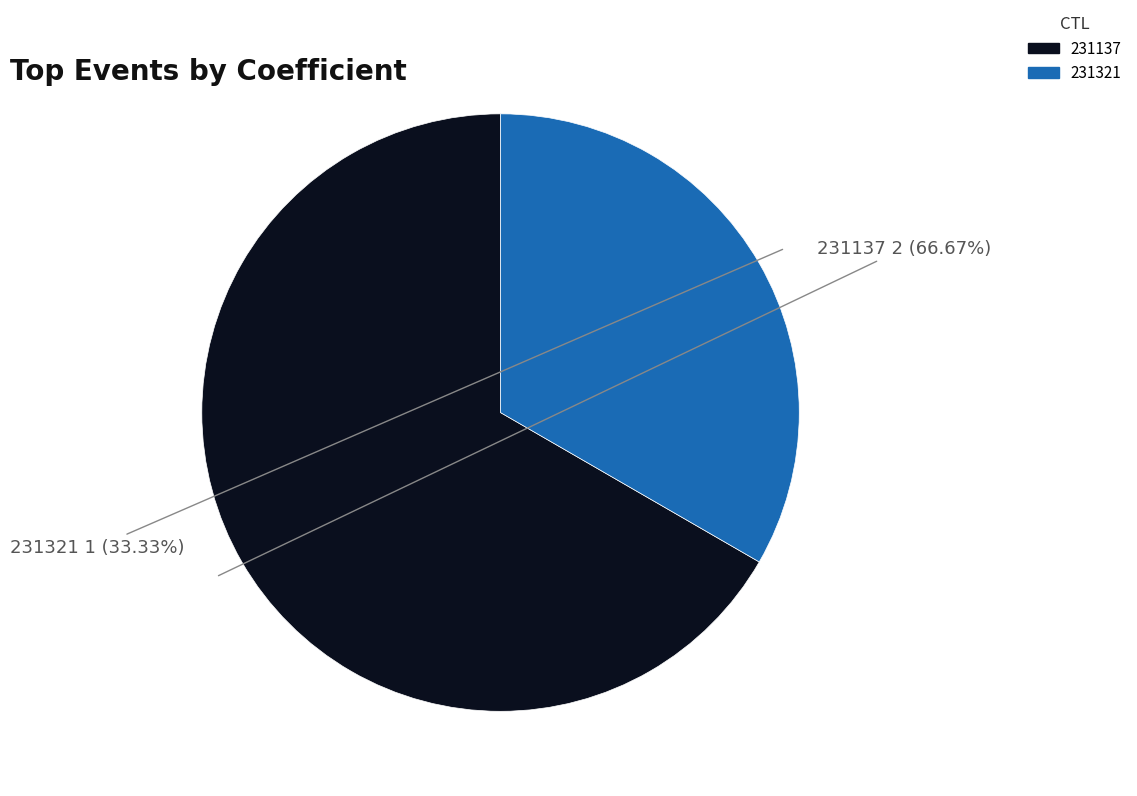

How many slices are in this pie chart?

2